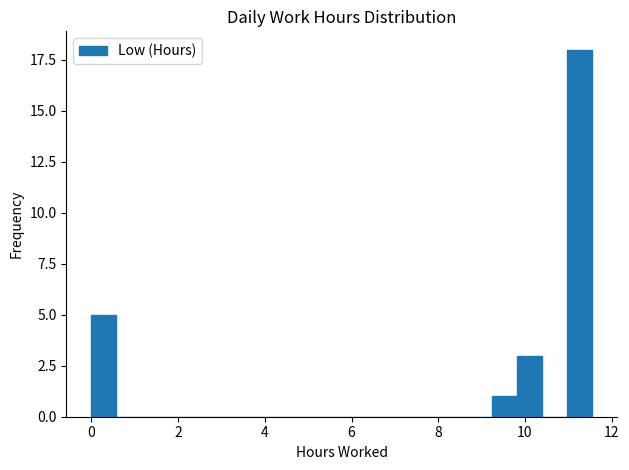

Around what value on the x-axis is the tallest bar? Give the approximate position of its centre, as read against the axis.

11.2